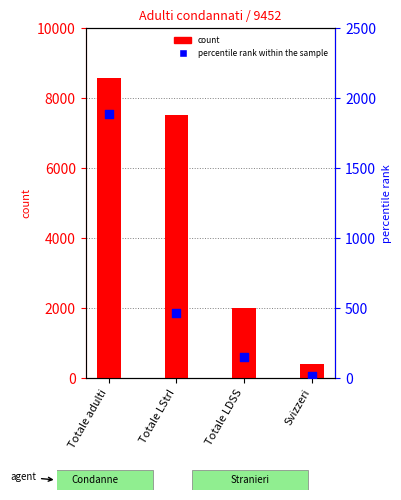

Is the value of count at Totale adulti greater than the value of percentile rank within the sample at Totale adulti?

Yes